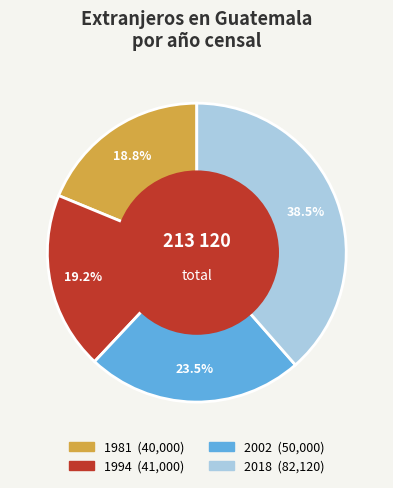

Between 2018 and 1994, which is larger?

2018